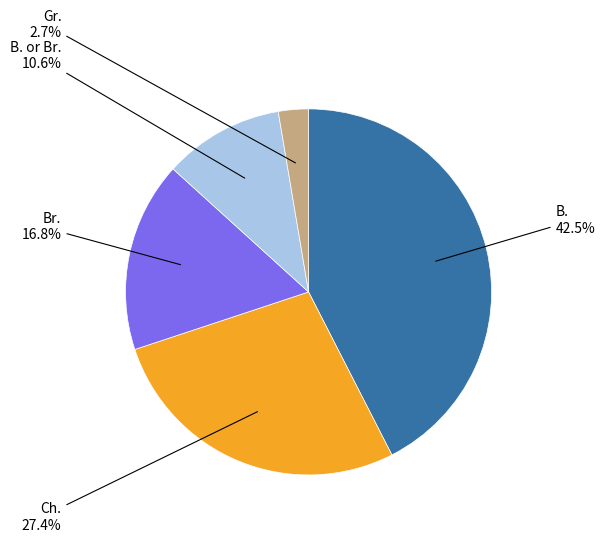

Is there a majority slice in this chart?

No